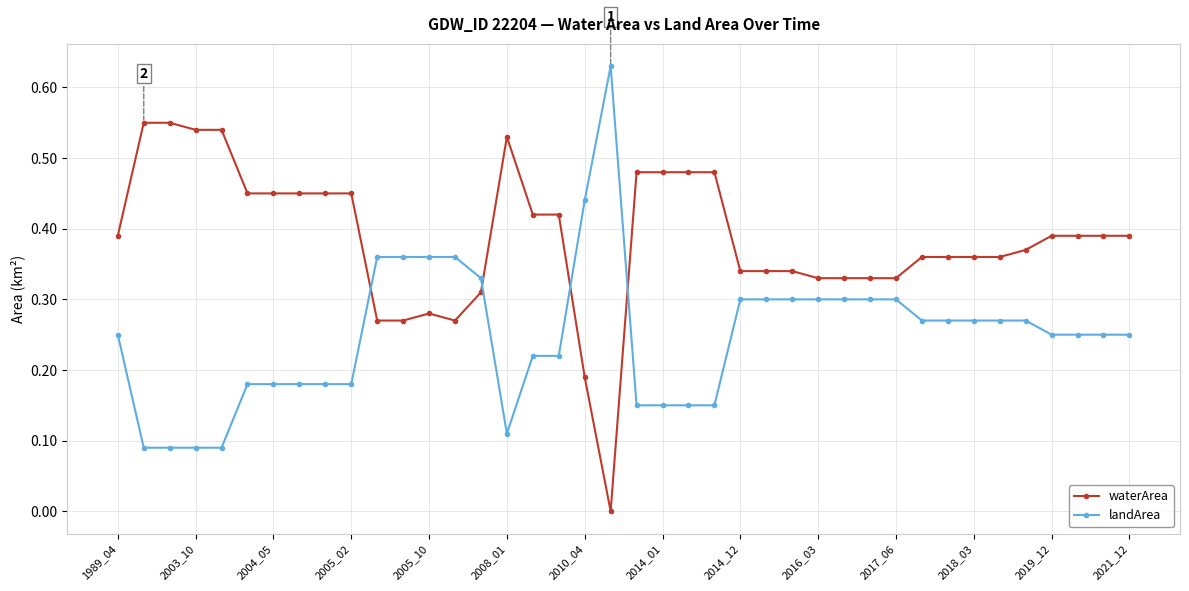

Which series has the largest total across all categories?

waterArea